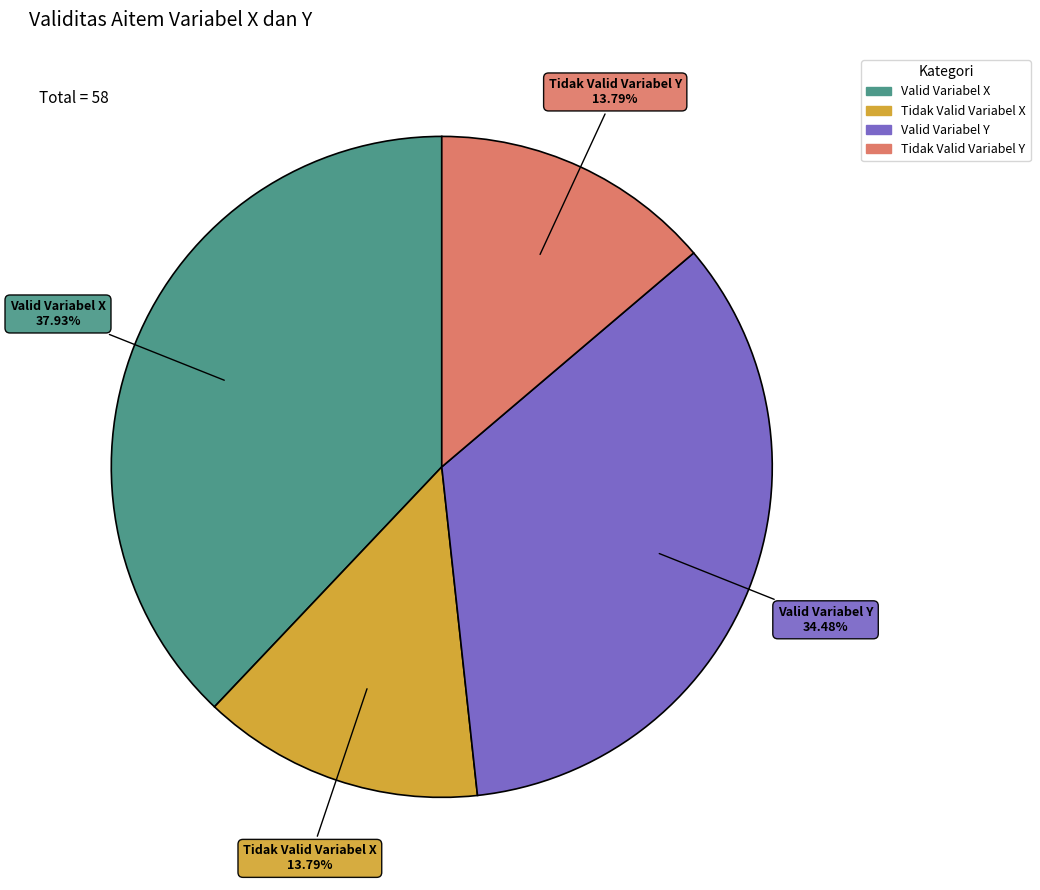

How many segments does this pie chart have?

4